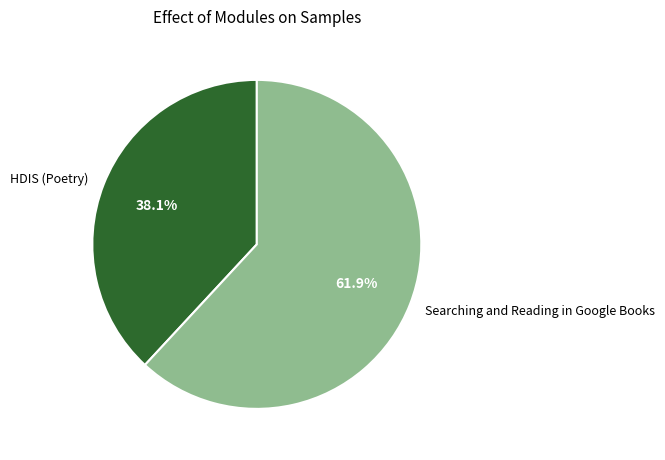

Which slice is the largest?

Searching and Reading in Google Books